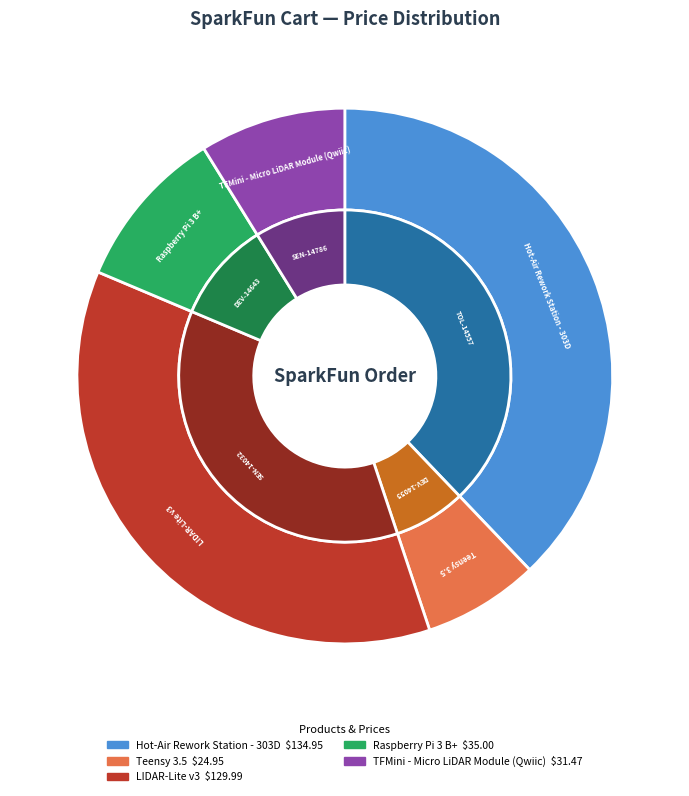

How many segments does this pie chart have?

5